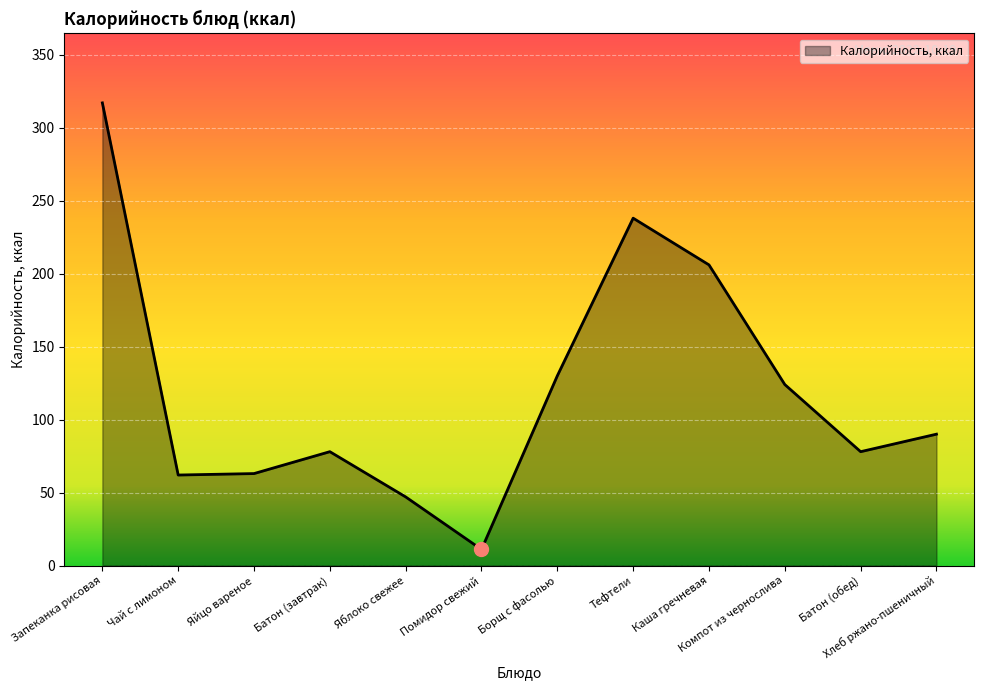

Is it true that the value at Каша гречневая is 206?

True